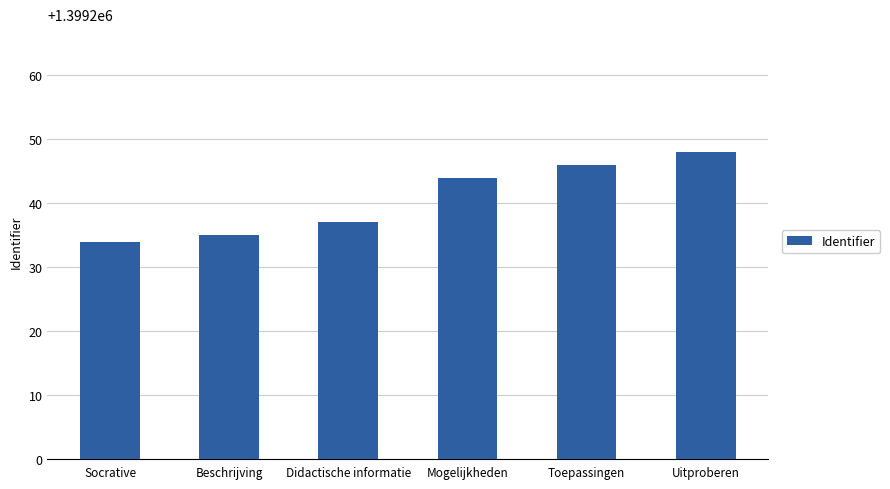

Does the chart contain stacked bars?

No